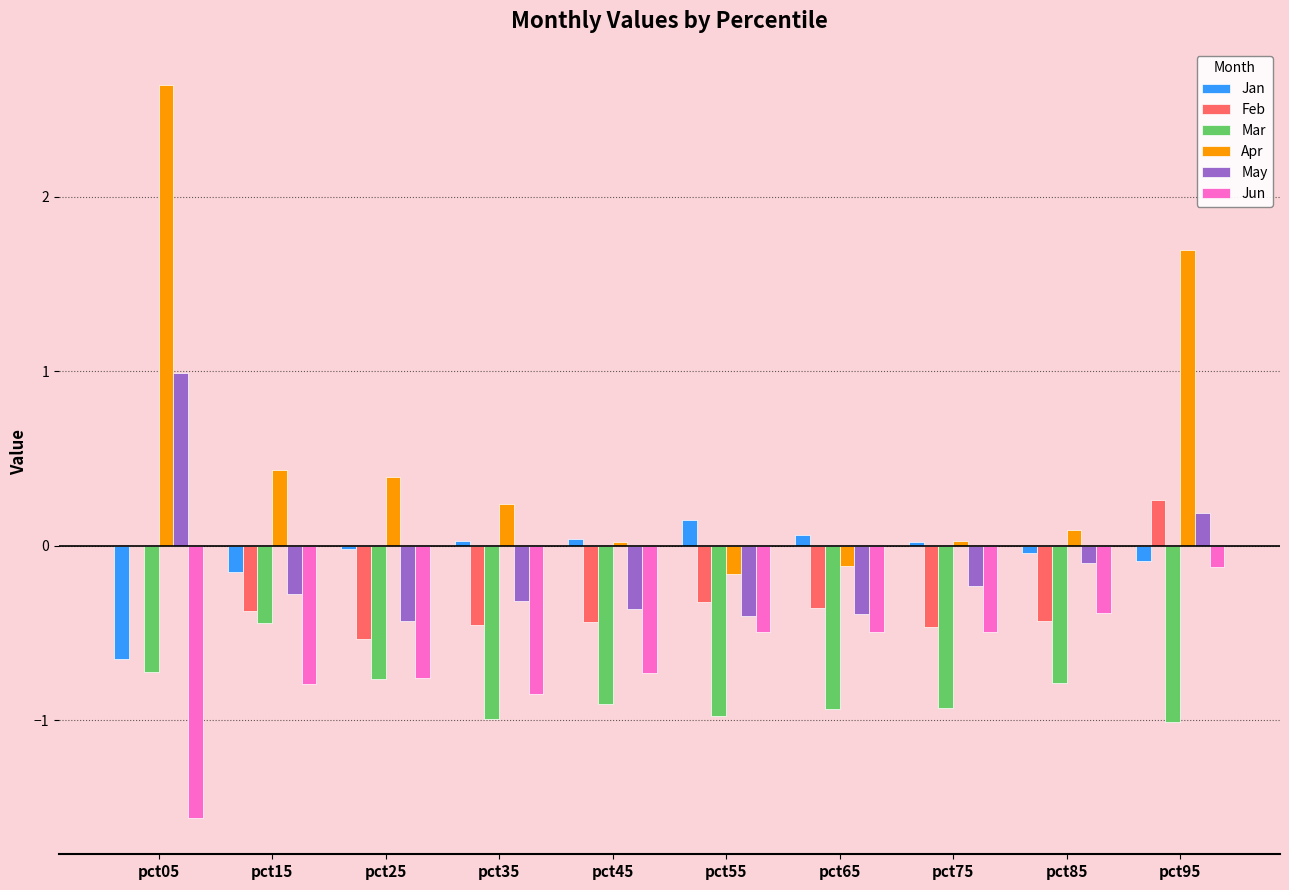

Read the Jun value at pct05.

-1.6